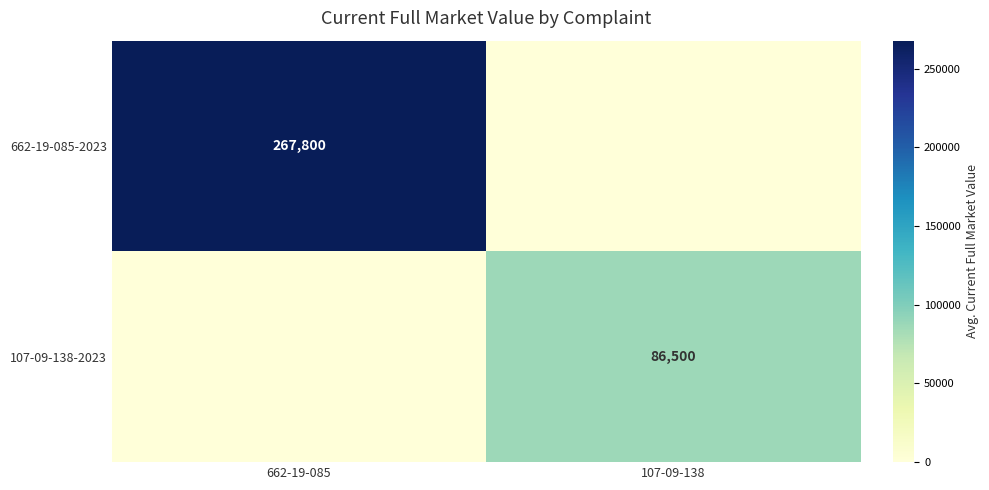

Is the value of 662-19-085-2023 at 662-19-085 greater than the value of 107-09-138-2023 at 107-09-138?

Yes